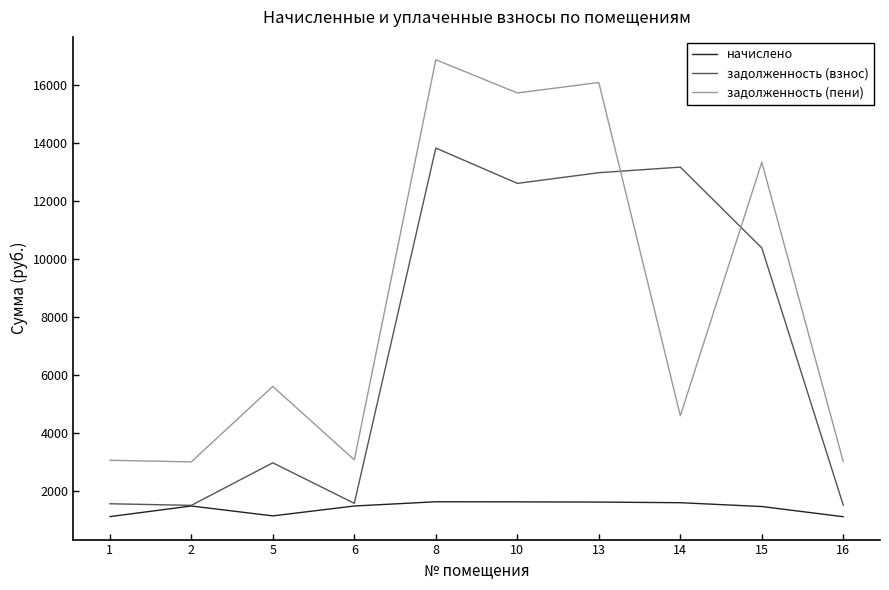

Is the value of задолженность (пени) at 14 greater than the value of начислено at 10?

Yes